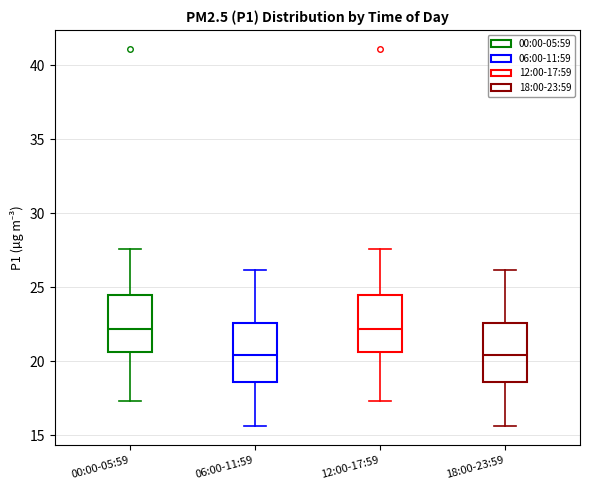

Reading left to right, transcribe this box plot: for each box, give where its median line is, the range the box spans, and where its two whiskers end, as read against the y-axis. The values are not printed on the chart, so give them approximately, as read against the axis.

00:00-05:59: median 22.0, box 20.5 to 24.5, whiskers 17.5 to 27.5
06:00-11:59: median 20.5, box 18.5 to 22.5, whiskers 15.5 to 26.0
12:00-17:59: median 22.0, box 20.5 to 24.5, whiskers 17.5 to 27.5
18:00-23:59: median 20.5, box 18.5 to 22.5, whiskers 15.5 to 26.0